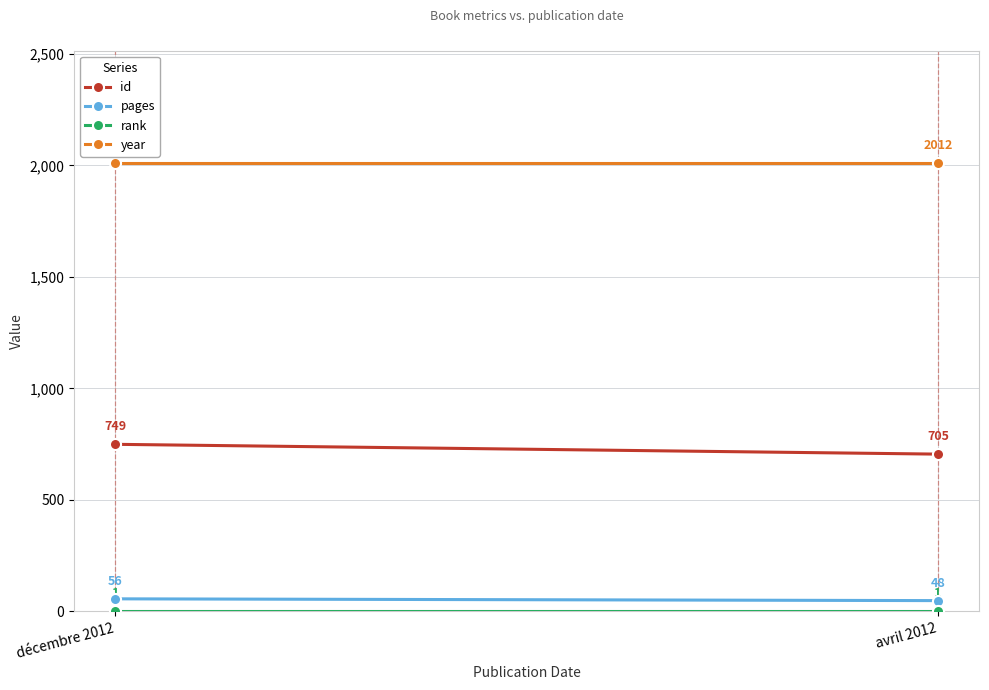

What is the average value of the pages series?

52